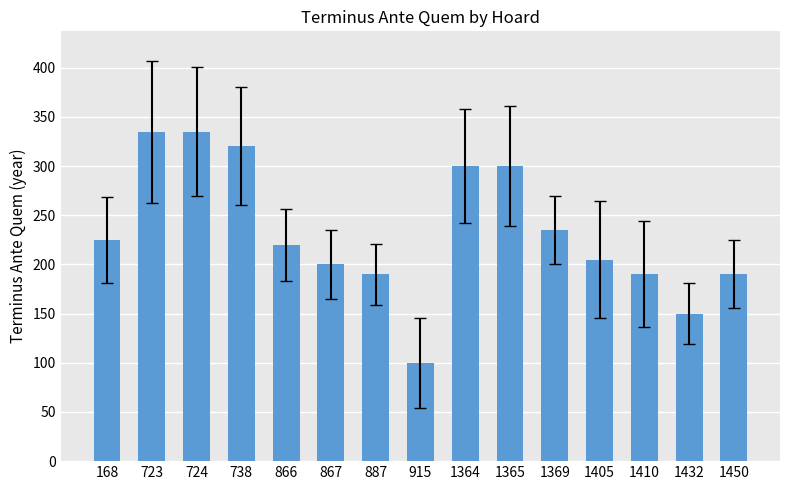

Reading left to right, extract all data points from this chart.

225	335	335	320	220	200	190	100	300	300	235	205	190	150	190